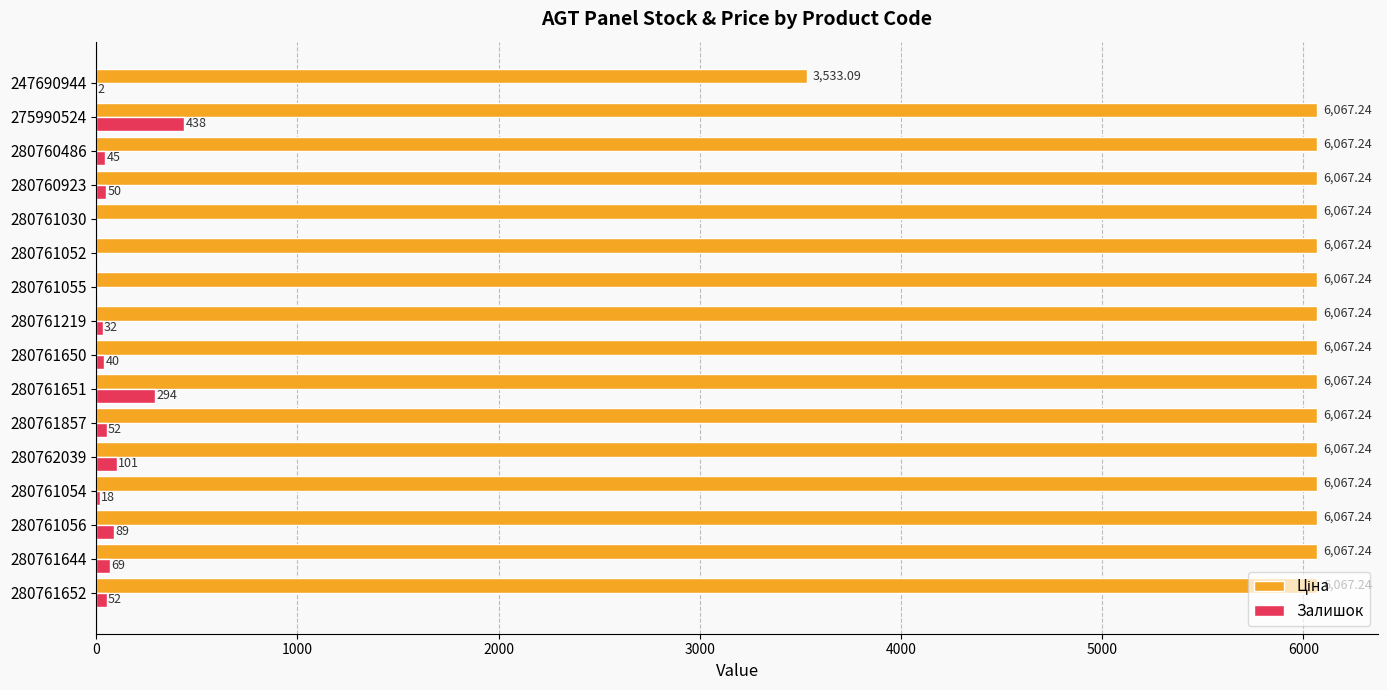

What is the sum of all Залишок values?

1282.0